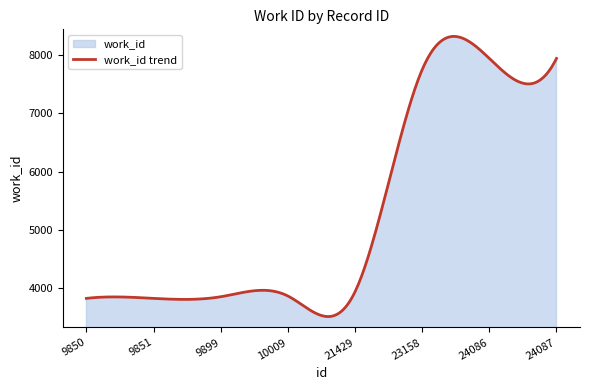

Reading left to right, what are all the values shown in this chart?

3825	3825	3853	3866	3938	7753	7945	7945